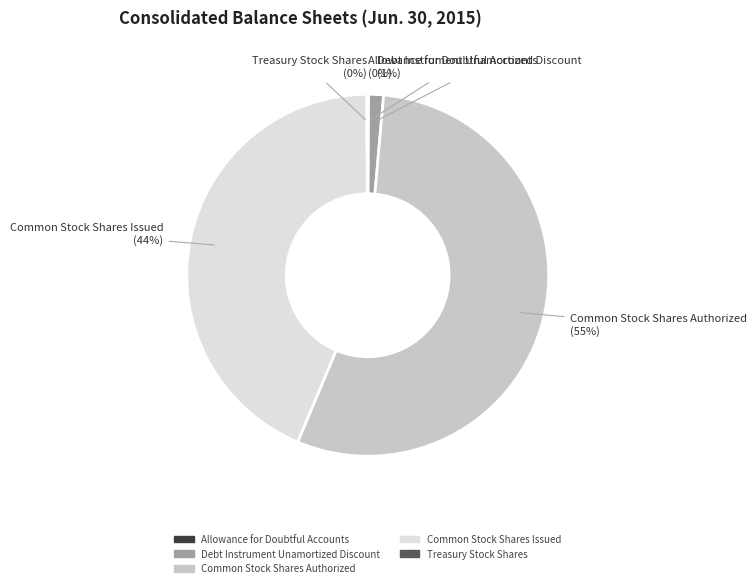

Does any single category account for the majority?

Yes